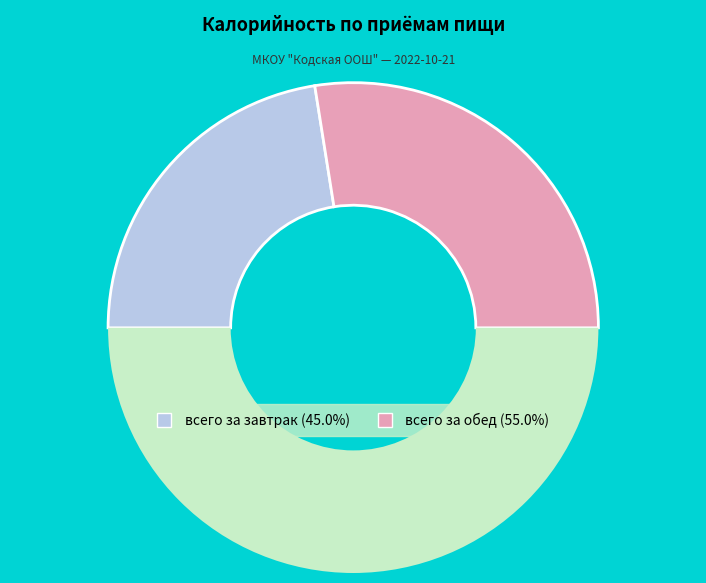

Count the number of slices in the pie.

3